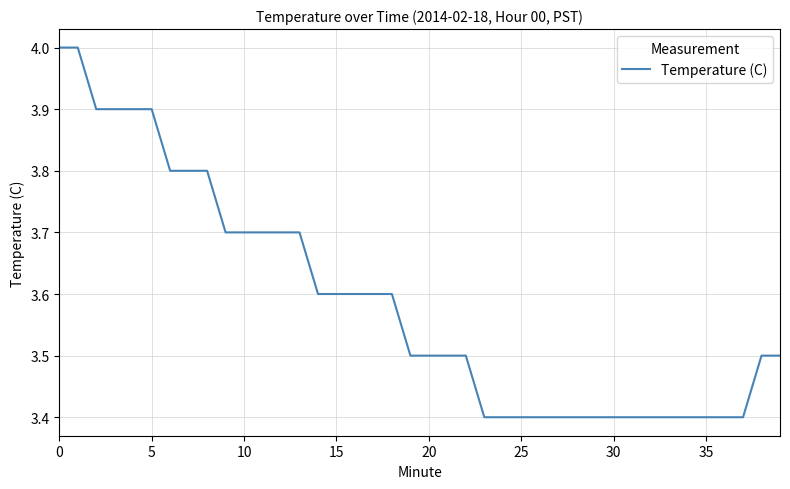

Reading left to right, list all the values displayed in this chart.

4.0	4.0	3.9	3.9	3.9	3.9	3.8	3.8	3.8	3.7	3.7	3.7	3.7	3.7	3.6	3.6	3.6	3.6	3.6	3.5	3.5	3.5	3.5	3.4	3.4	3.4	3.4	3.4	3.4	3.4	3.4	3.4	3.4	3.4	3.4	3.4	3.4	3.4	3.5	3.5